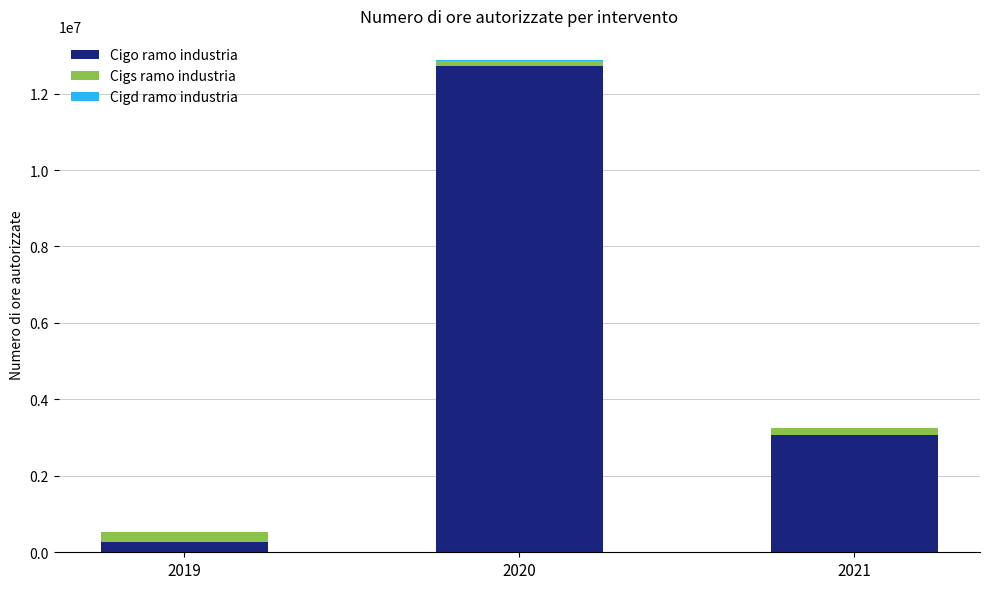

At which label does Cigo ramo industria first exceed 3065813?

2020